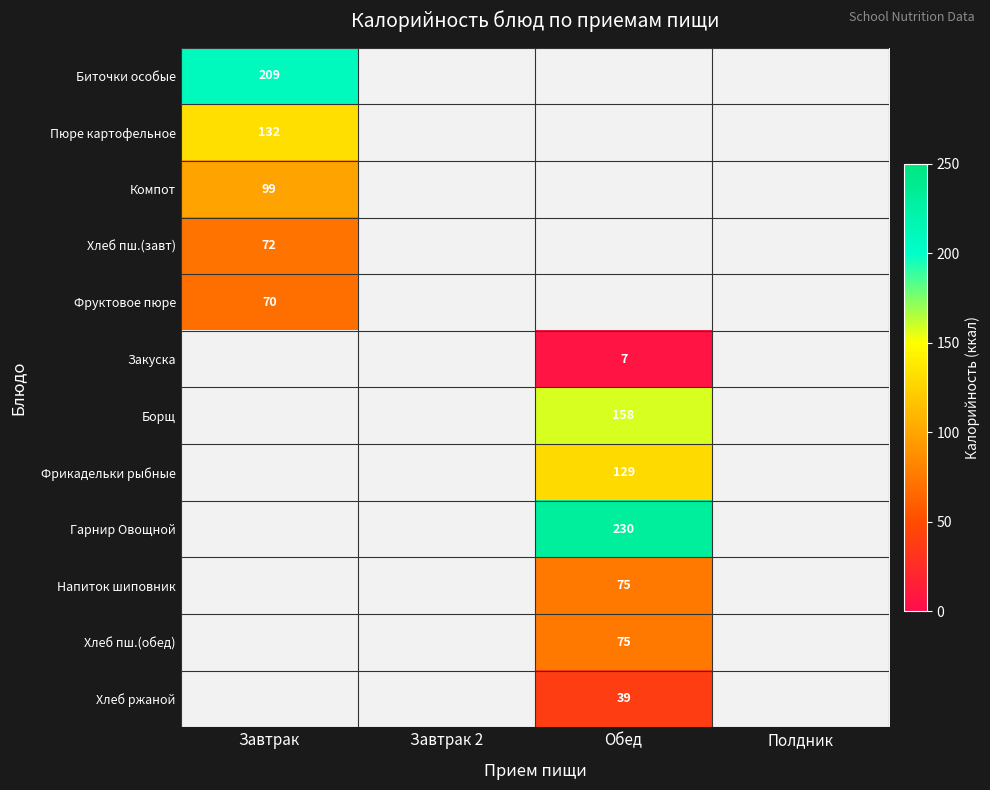

Is it true that Напиток шиповник equals 75 at Обед?

True